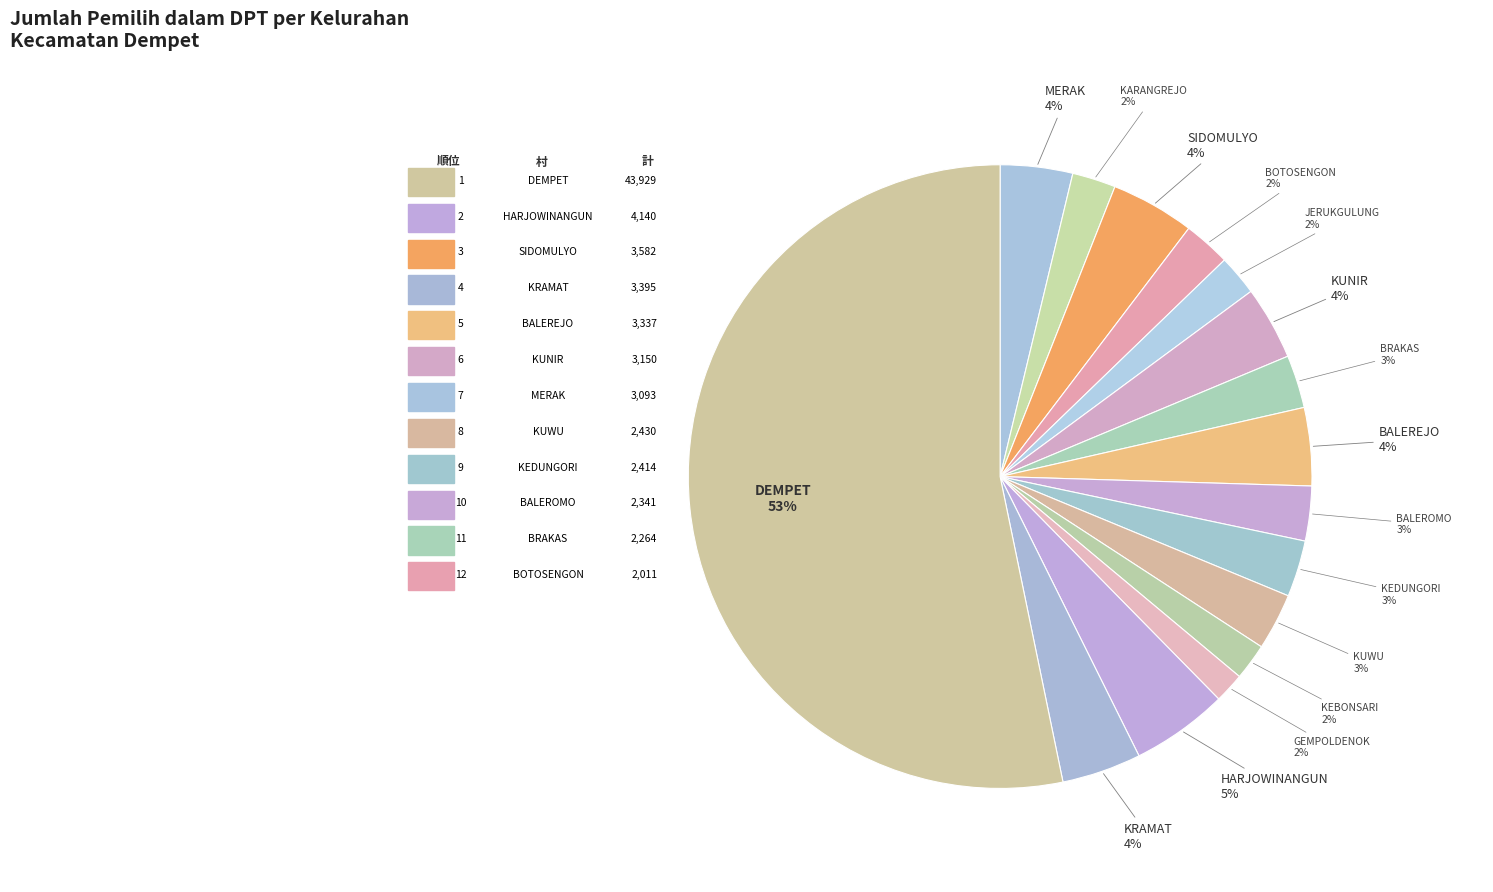

To the nearest percent, what is the average slice percentage?

6%